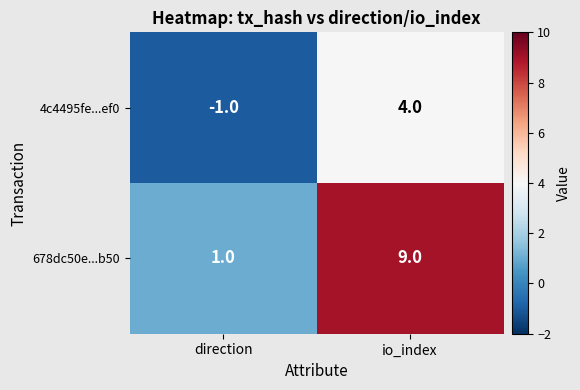

Where is 678dc50e...b50 nearest to the value 5?

direction